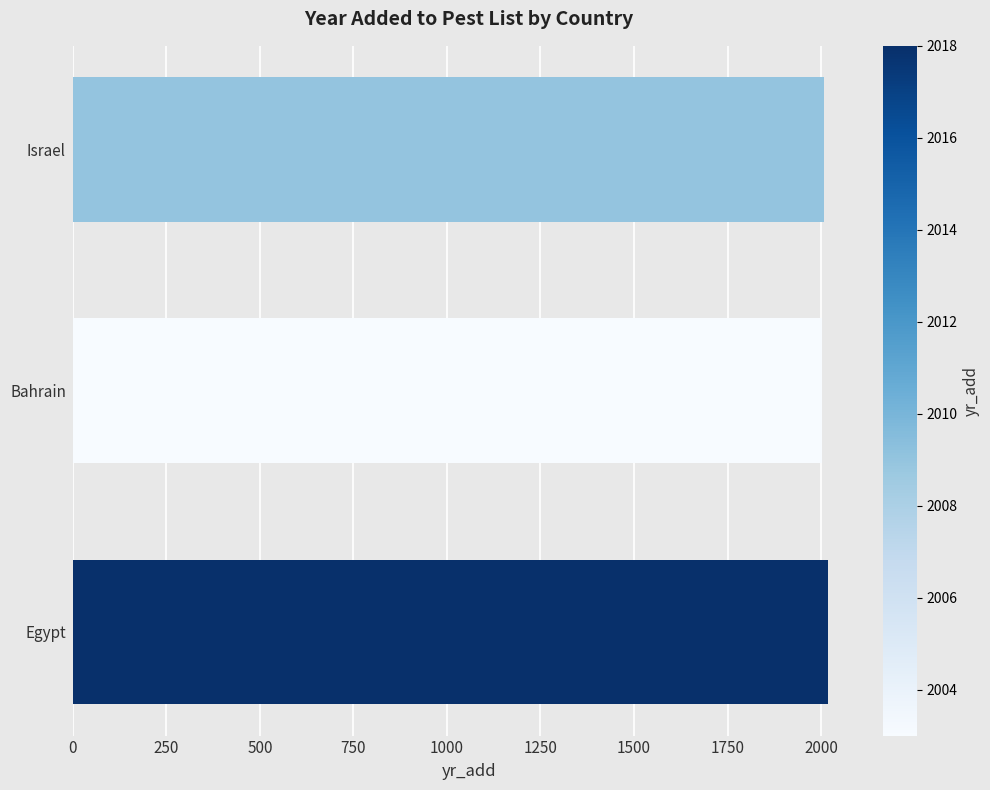

What value does the data have at Egypt?

2018